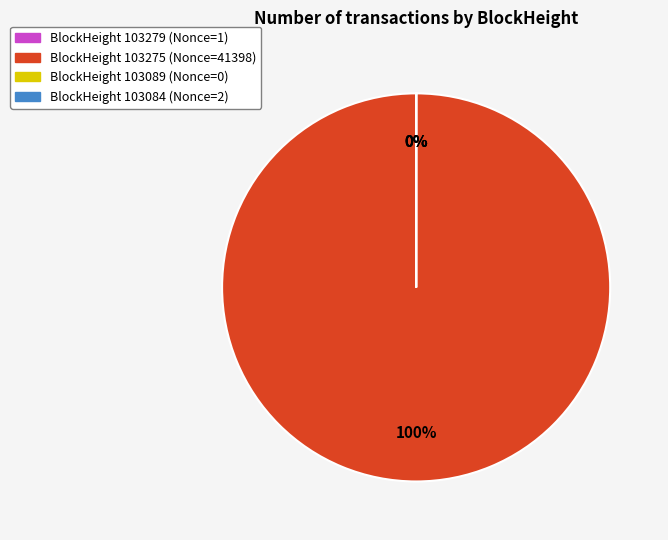

Rank the categories by value from lowest to highest.

103089, 103279, 103084, 103275